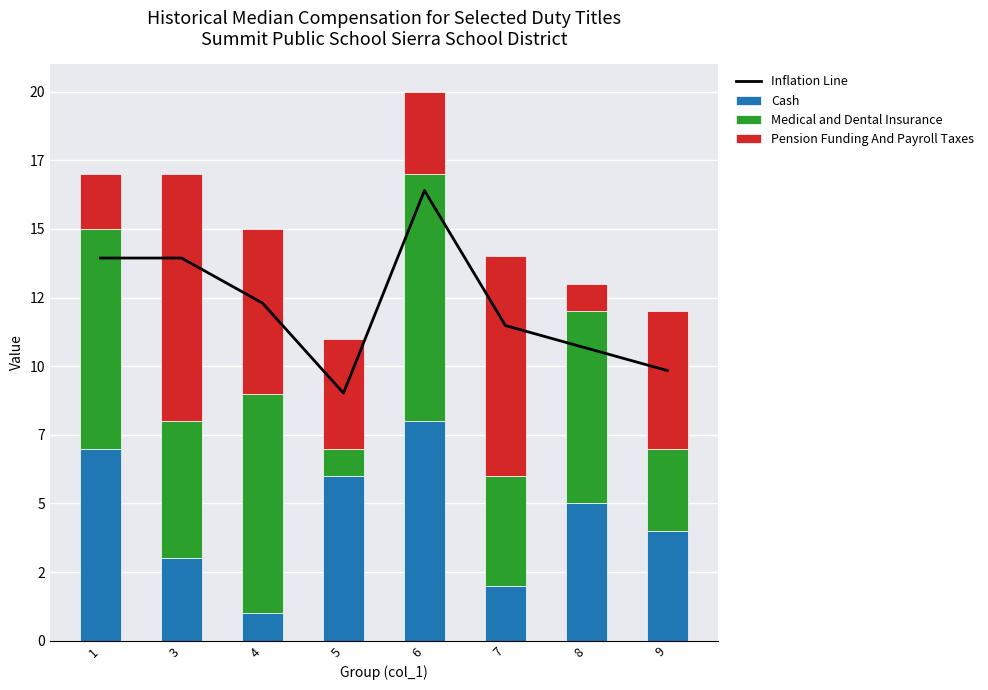

Rank the categories by Pension Funding And Payroll Taxes value from lowest to highest.

8, 1, 6, 5, 9, 4, 7, 3